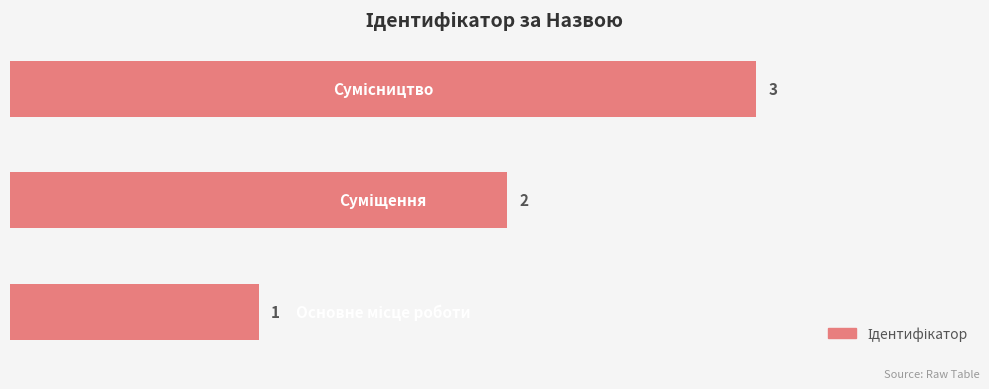

What is the maximum value shown in the chart?

3